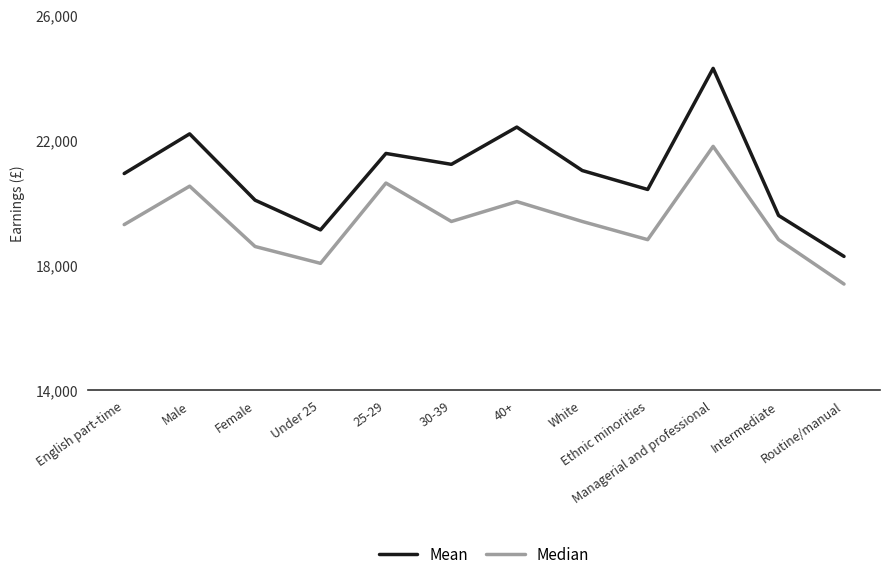

What is the minimum value for Mean?

18283.6